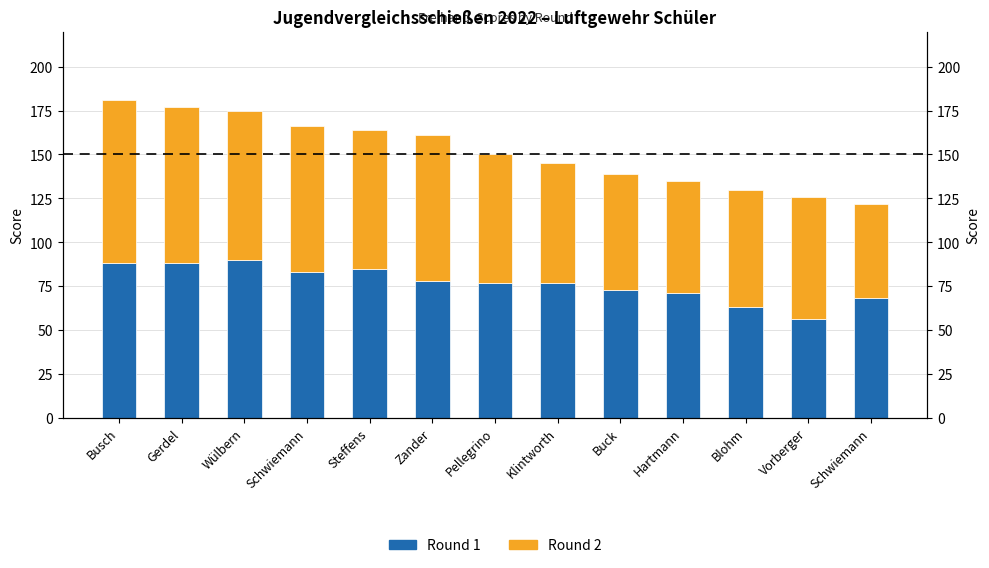

What is the label of the 9th bar from the right?

Steffens